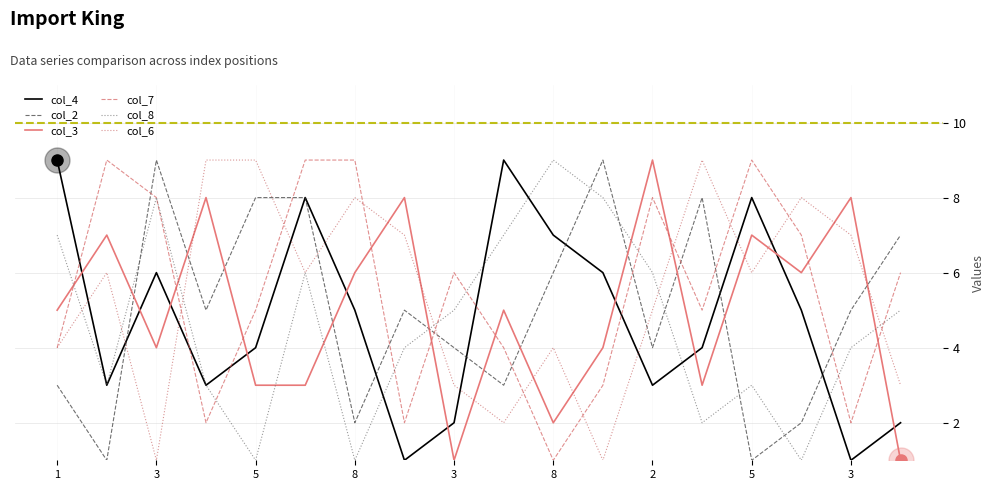

True or false: col_4 and col_3 cross at least once.

True